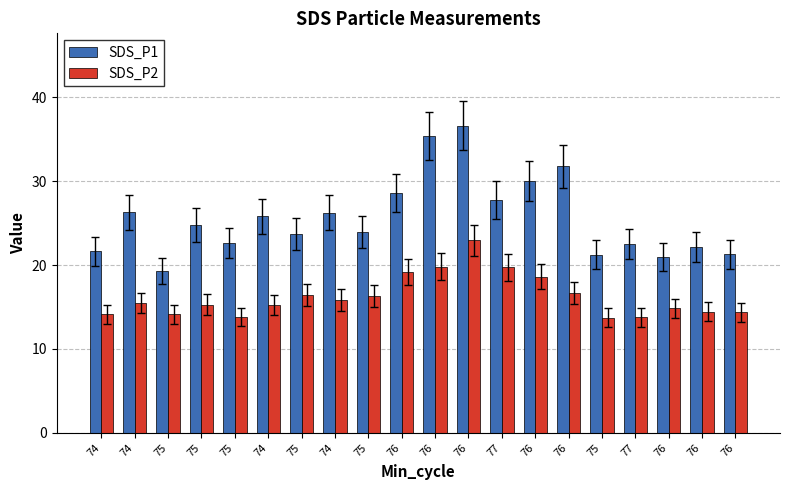

Reading left to right, transcribe all the data shown in this chart.

SDS_P1: 21.6	26.3	19.4	24.8	22.6	25.8	23.7	26.2	23.9	28.6	35.4	36.6	27.8	30.0	31.8	21.2	22.6	20.9	22.1	21.3
SDS_P2: 14.2	15.5	14.2	15.3	13.8	15.2	16.4	15.8	16.4	19.2	19.8	23.0	19.7	18.6	16.7	13.8	13.8	14.8	14.4	14.3